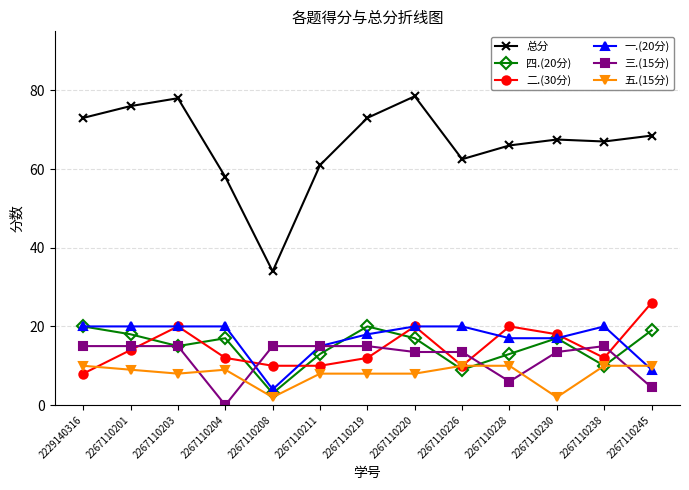

What are all the series names shown in the legend?

总分, 四.(20分), 二.(30分), 一.(20分), 三.(15分), 五.(15分)